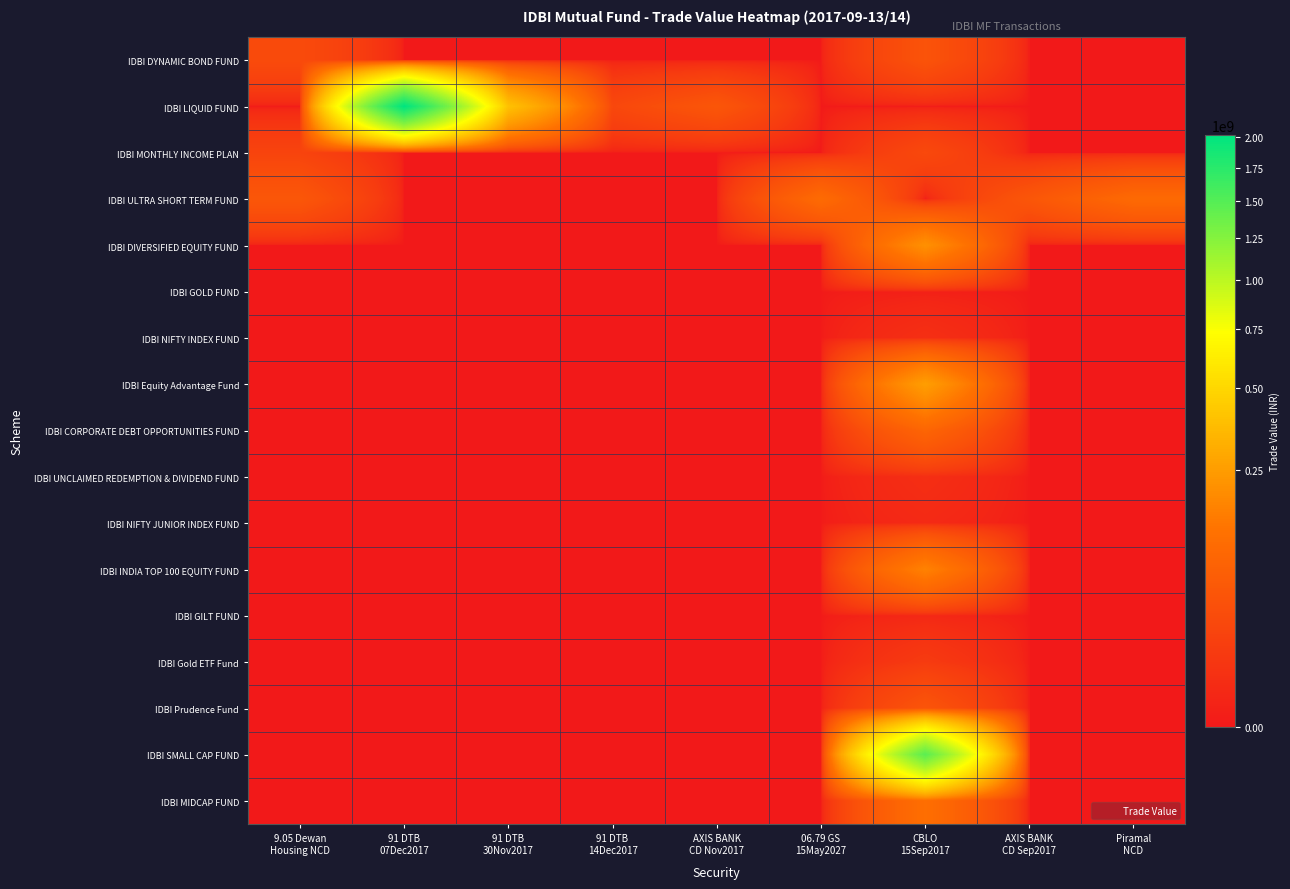

What is the difference between the highest and lowest values at 06.79 GS
15May2027?

103734472.0